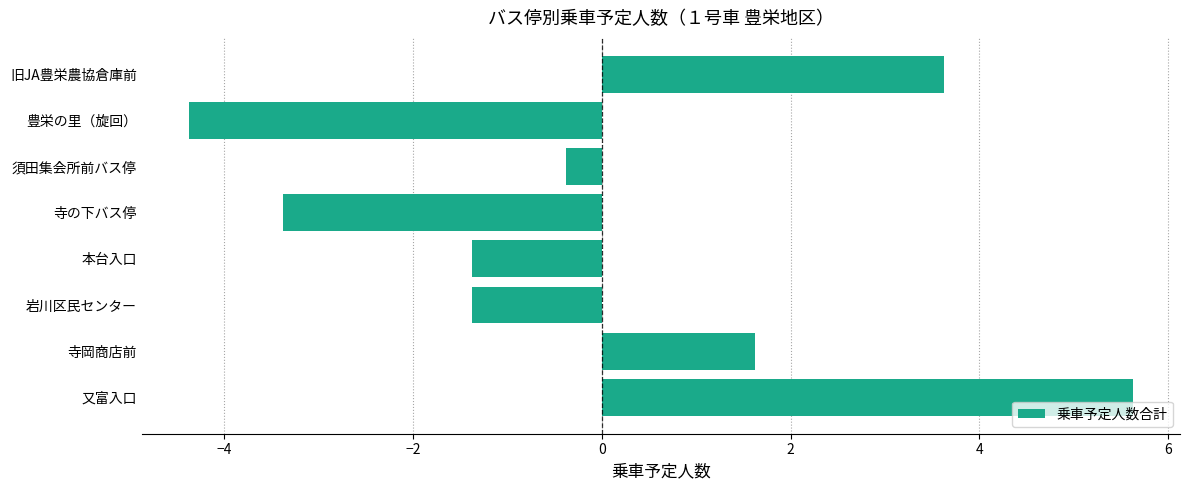

Is it true that the value at 岩川区民センター is -1.4?

True